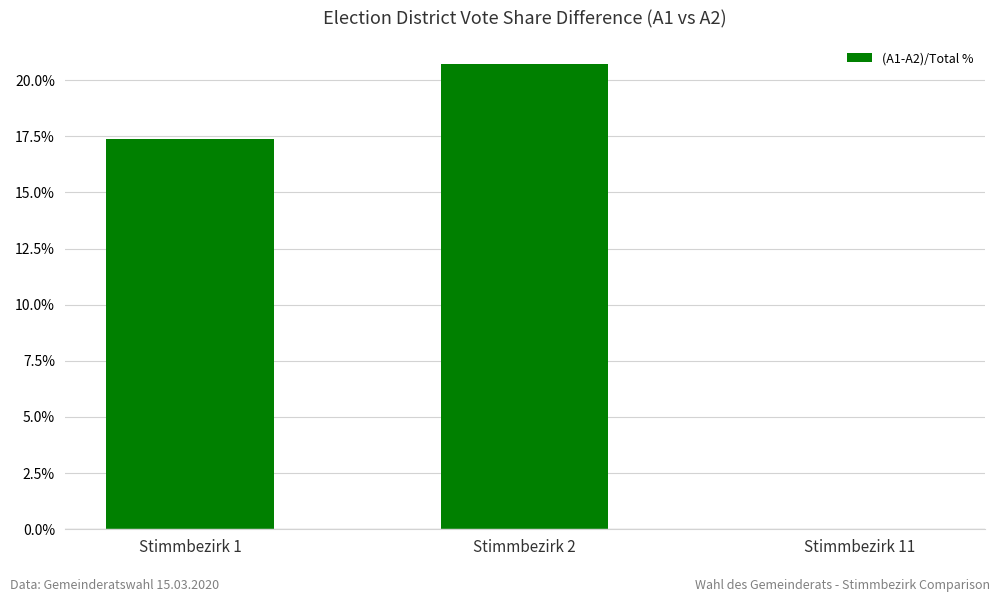

How many distinct data groups are displayed?

1